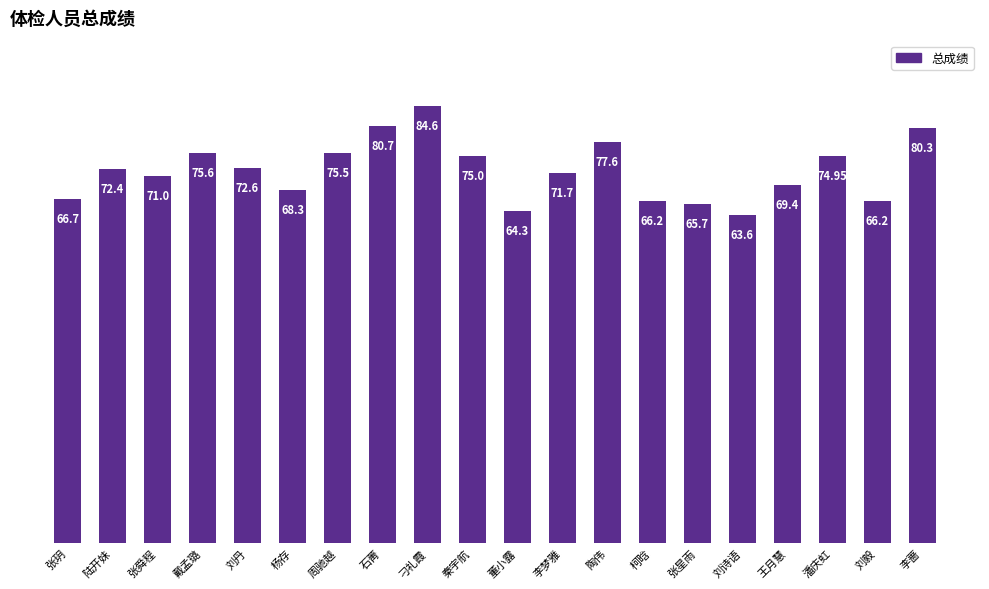

Does the chart contain any negative values?

No